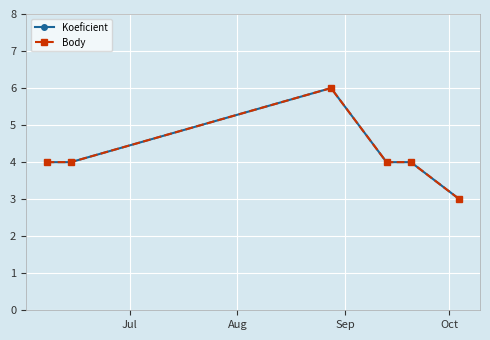

What is the label of the 3rd point from the left?

Sep